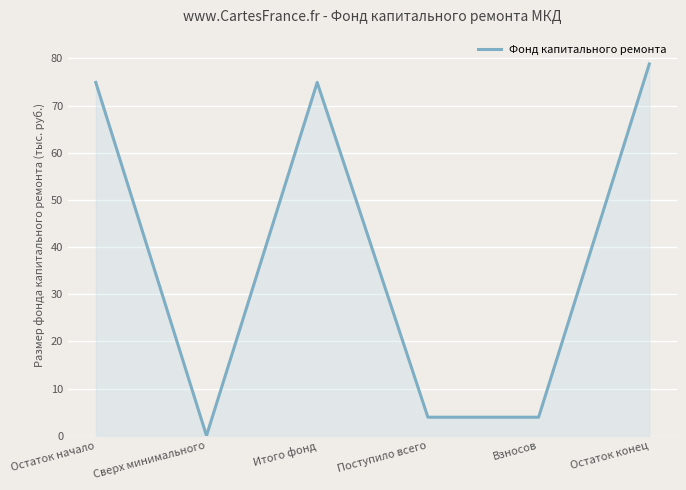

How many positive values are there?

5